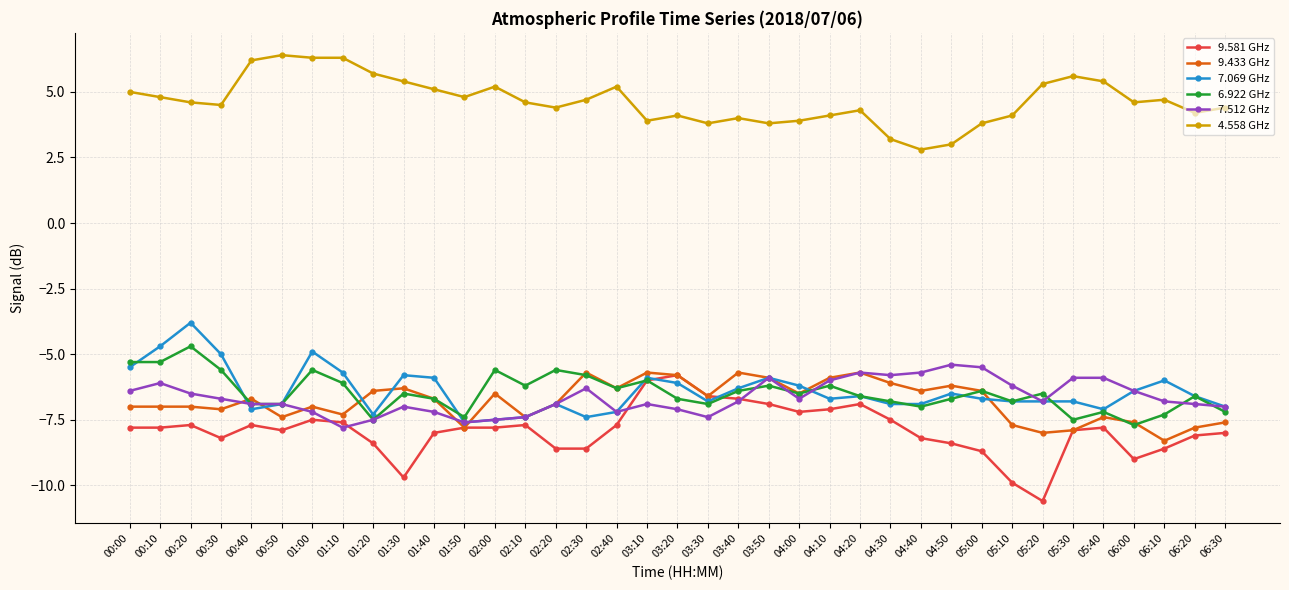

What position from the right is 06:10?

3